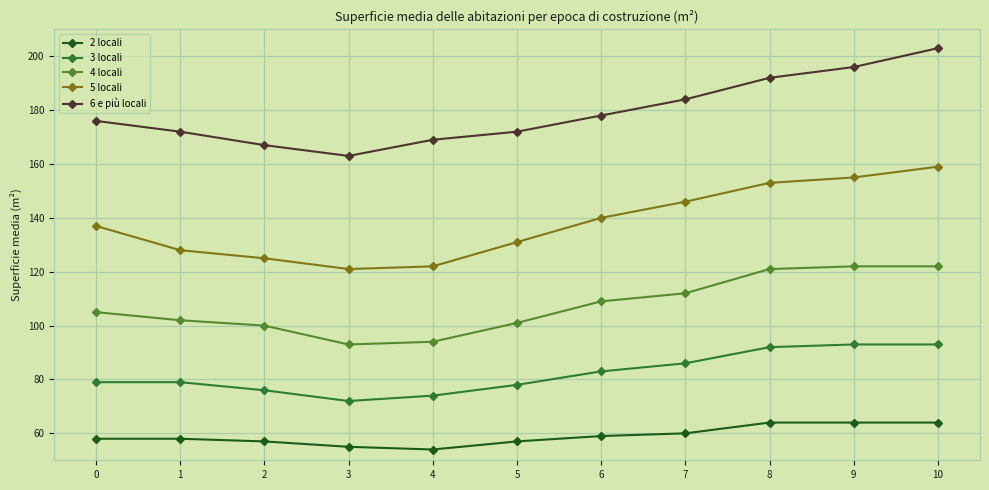

What is the value of the 6 e più locali point at the 10th from the left?

196